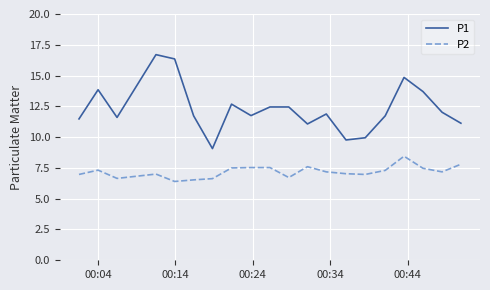

Which series has the largest total across all categories?

P1